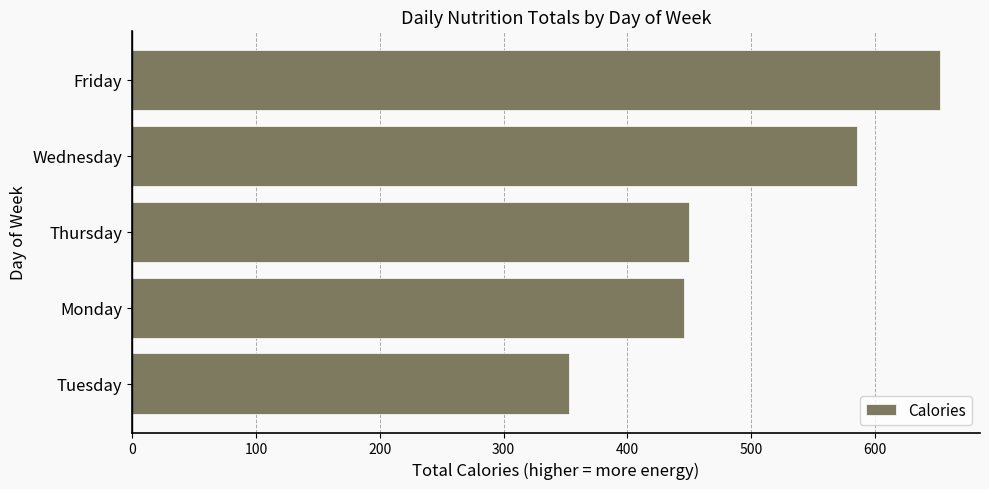

The chart shows a value of 450 at Thursday. True or false?

True